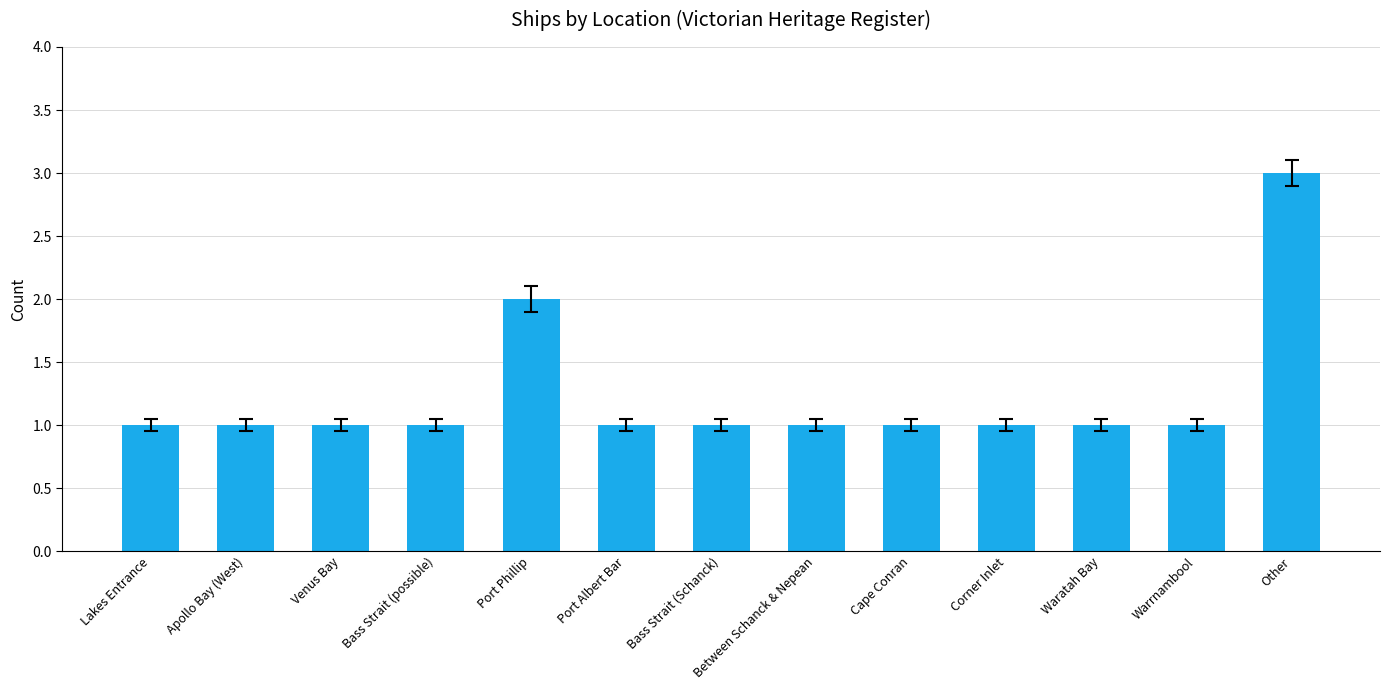

What is the label of the 7th bar from the left?

Bass Strait (Schanck)